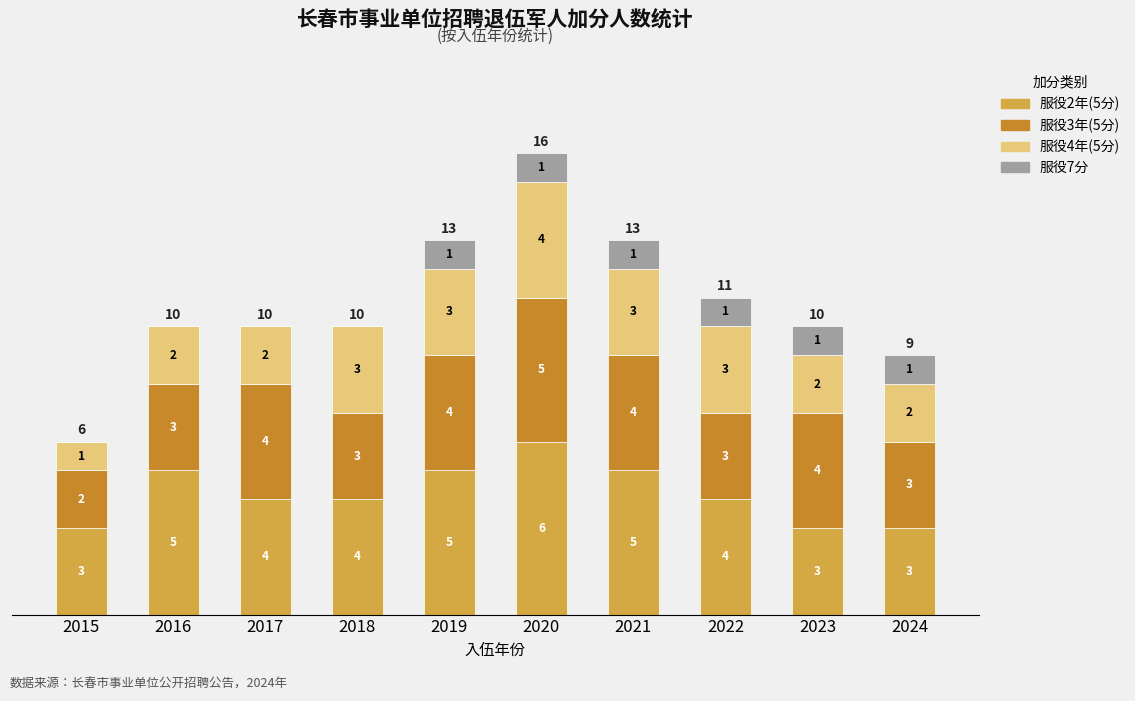

What is the maximum value for 服役2年(5分)?

6